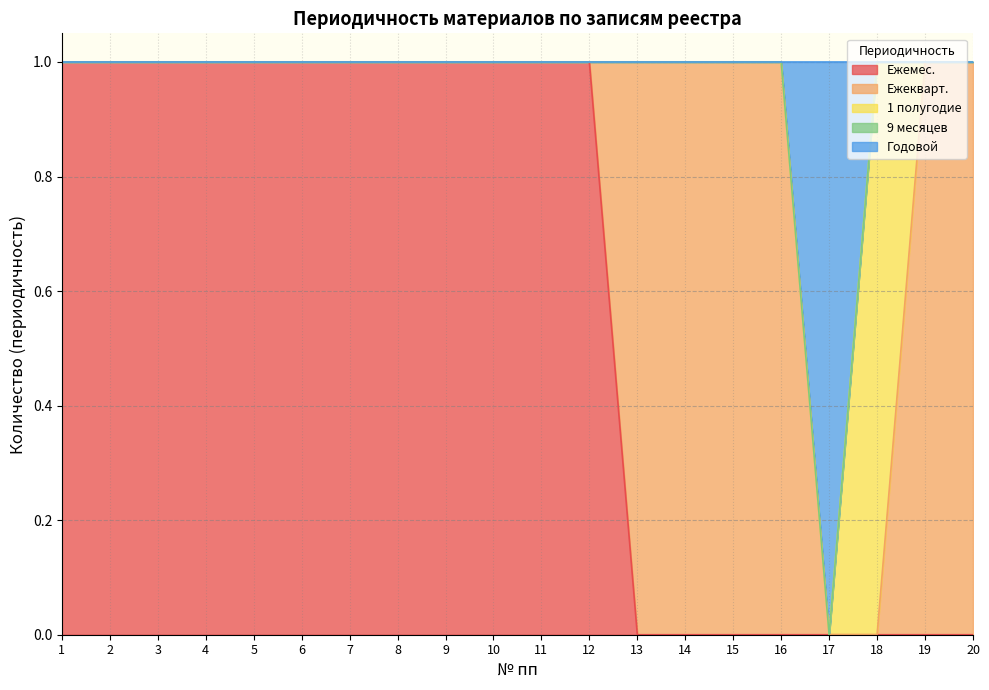

At which label does Ежемес. reach its minimum?

13